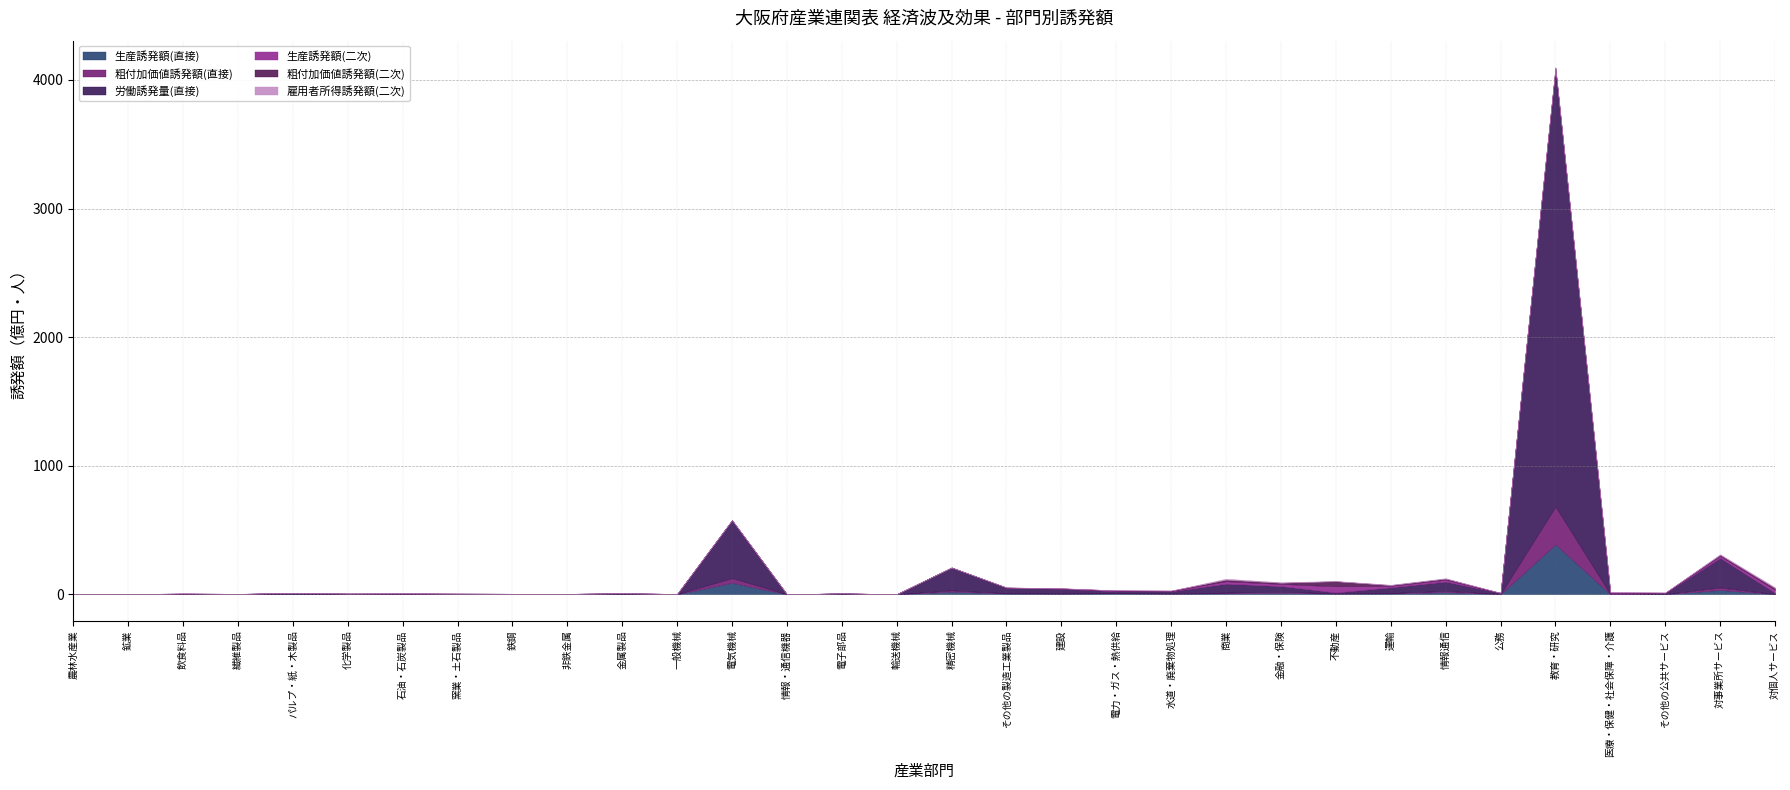

Does the chart have visible grid lines?

Yes